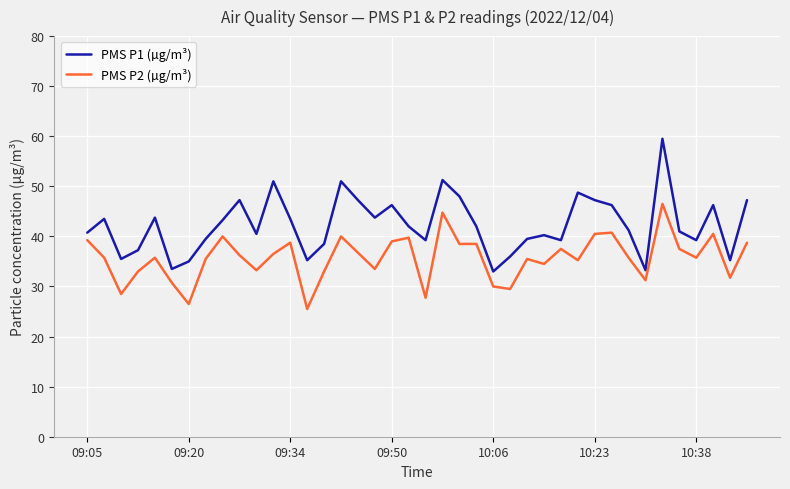

What is the highest value of the PMS P1 (µg/m³) series?

59.5